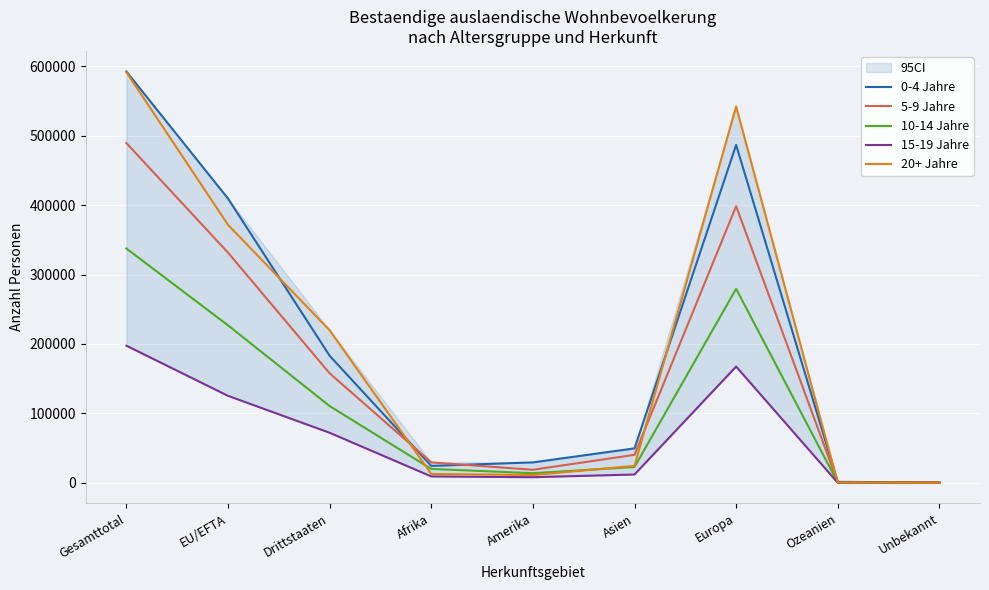

Which series has the largest total across all categories?

0-4 Jahre